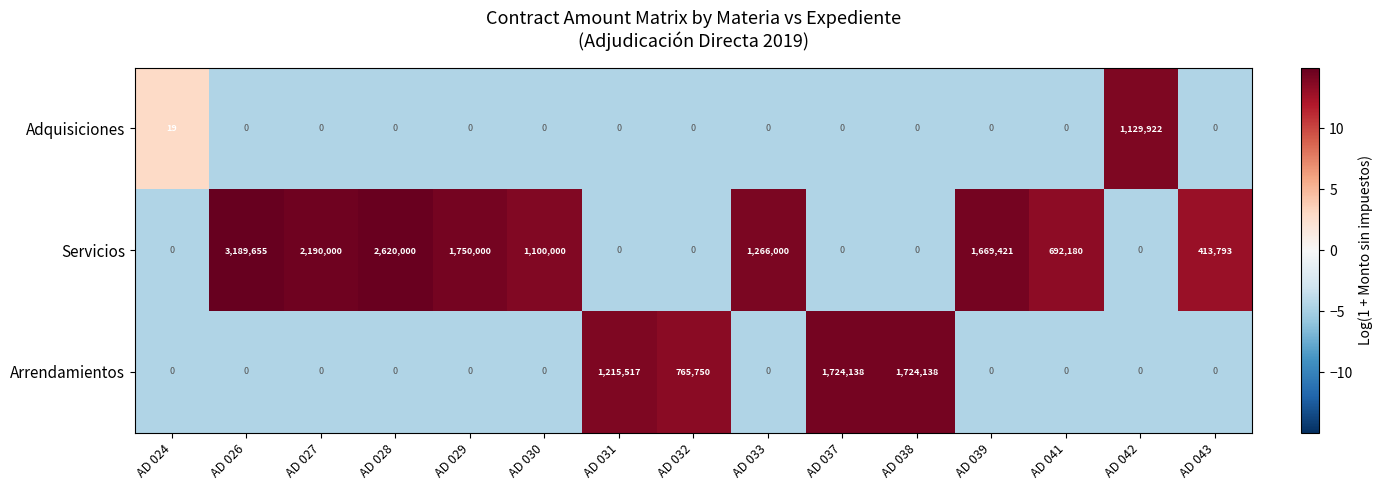

The Servicios series shows 3189655 at AD 026. True or false?

True